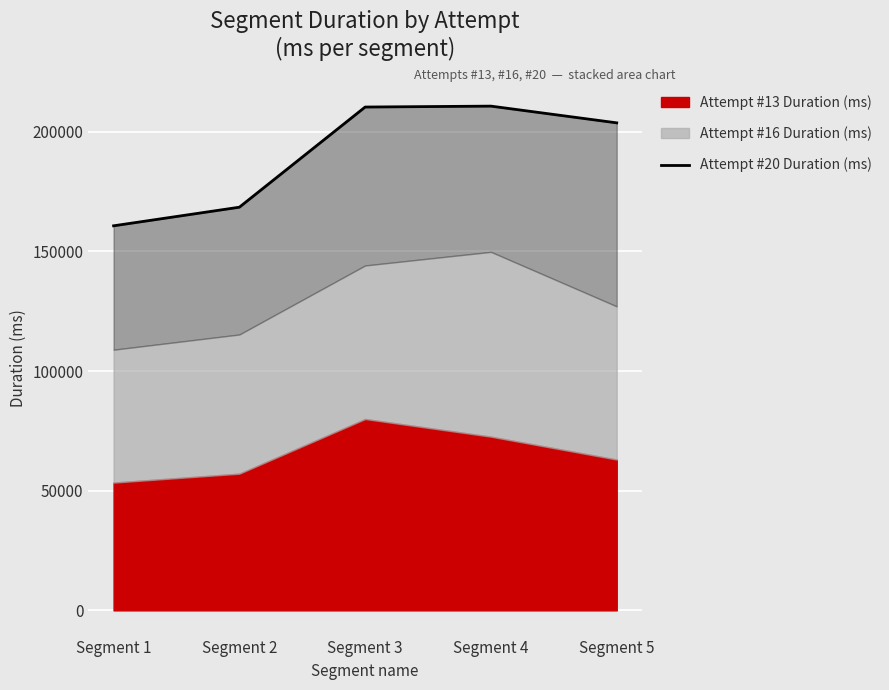

At which label does the data first exceed 203712?

Segment 3